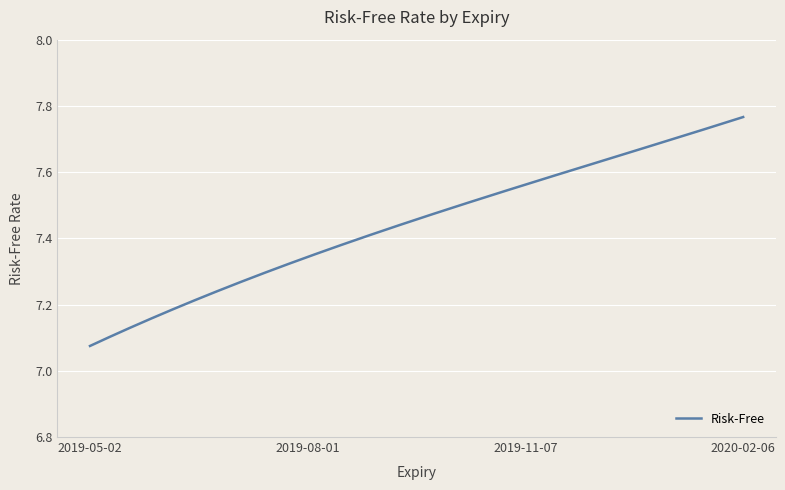

What is the sum of all values?

2233.5